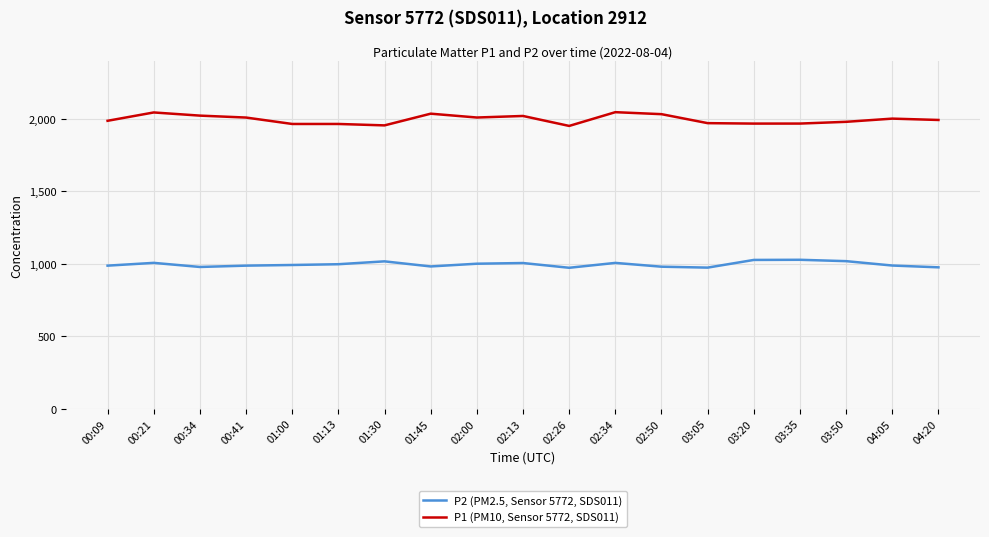

At which label does P2 (PM2.5, Sensor 5772, SDS011) first exceed 991?

00:21